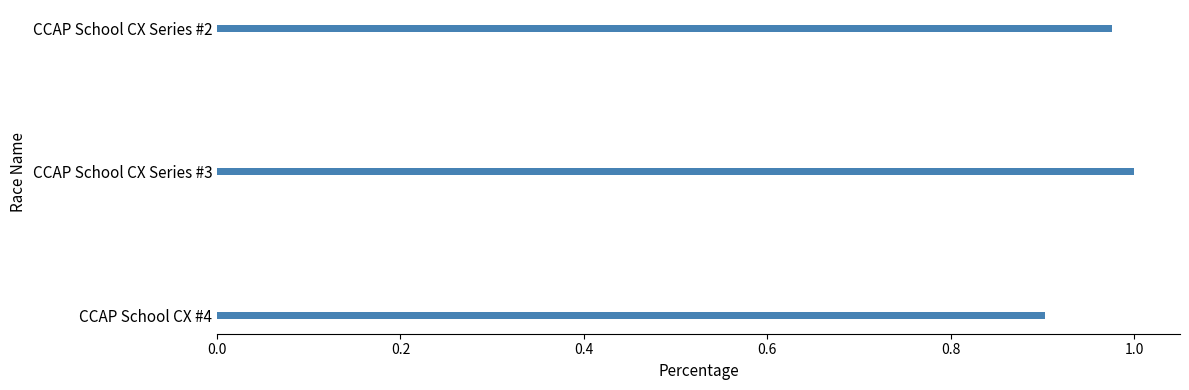

What is the label of the 1st bar from the bottom?

CCAP School CX #4